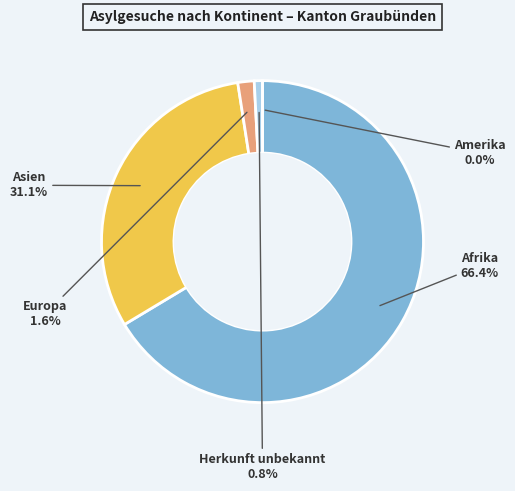

Rank the categories by value from highest to lowest.

Afrika, Asien, Europa, Herkunft unbekannt, Amerika